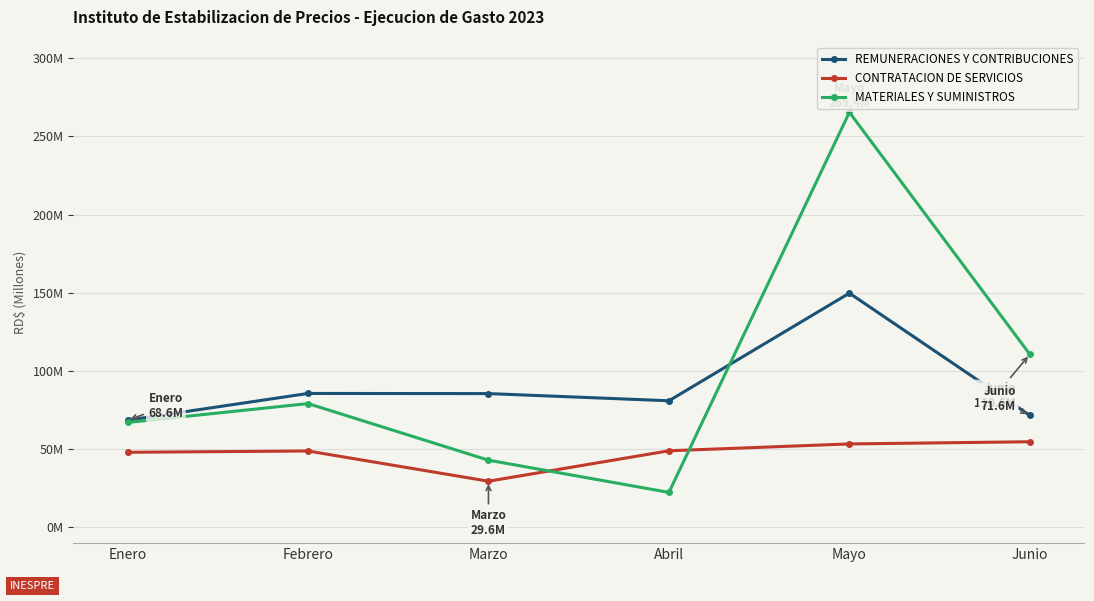

What is the label of the 2nd point from the left?

Febrero